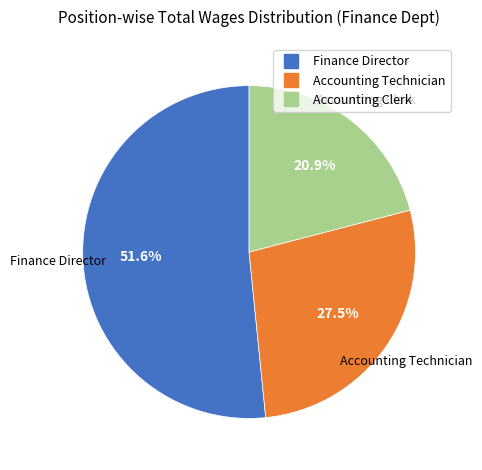

Is there a majority slice in this chart?

Yes